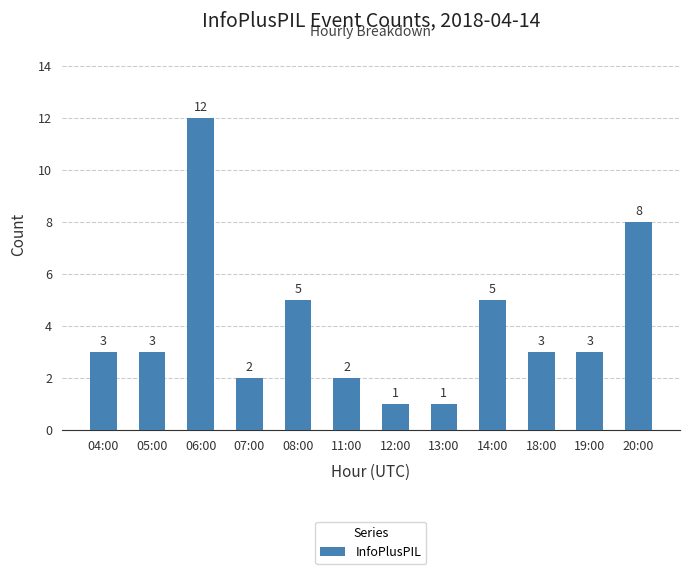

How many series are shown in this chart?

1